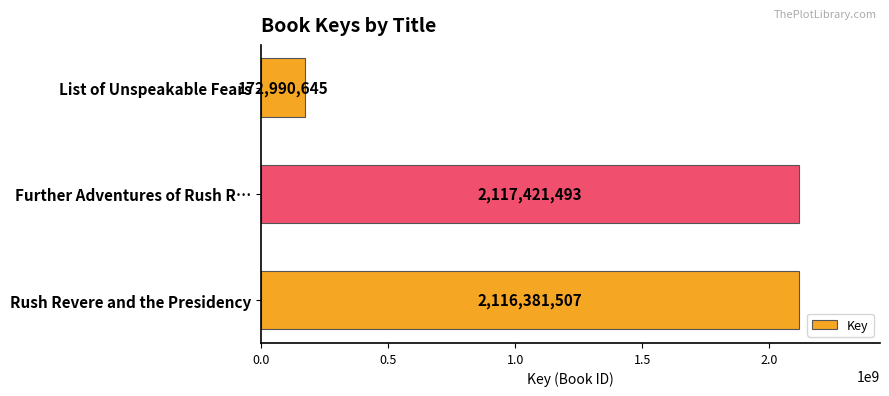

What is the difference between the second highest and minimum values?

1943390862